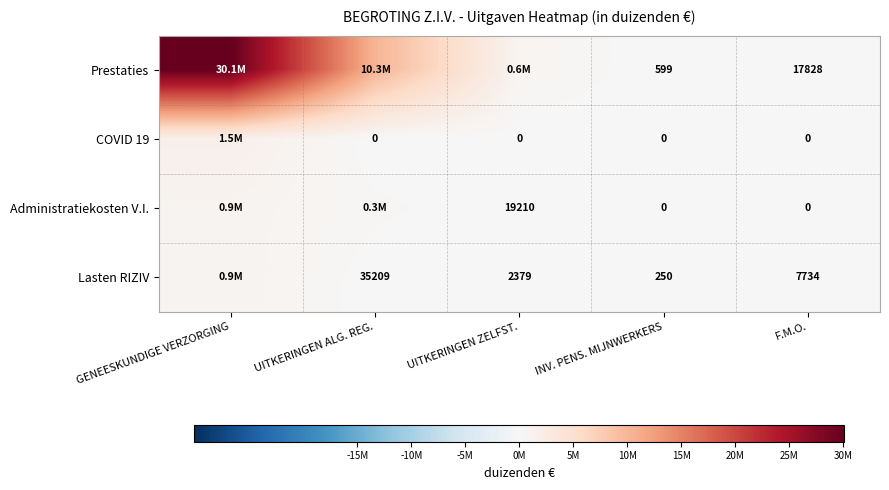

Is it true that Prestaties equals 17828 at F.M.O.?

True